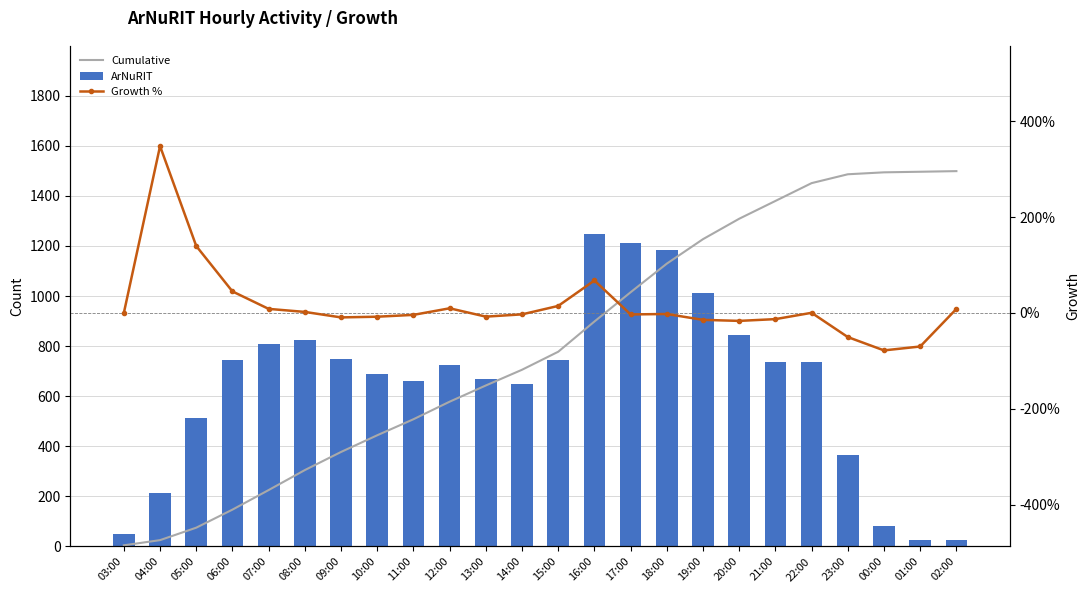

What position from the left is 00:00?

22